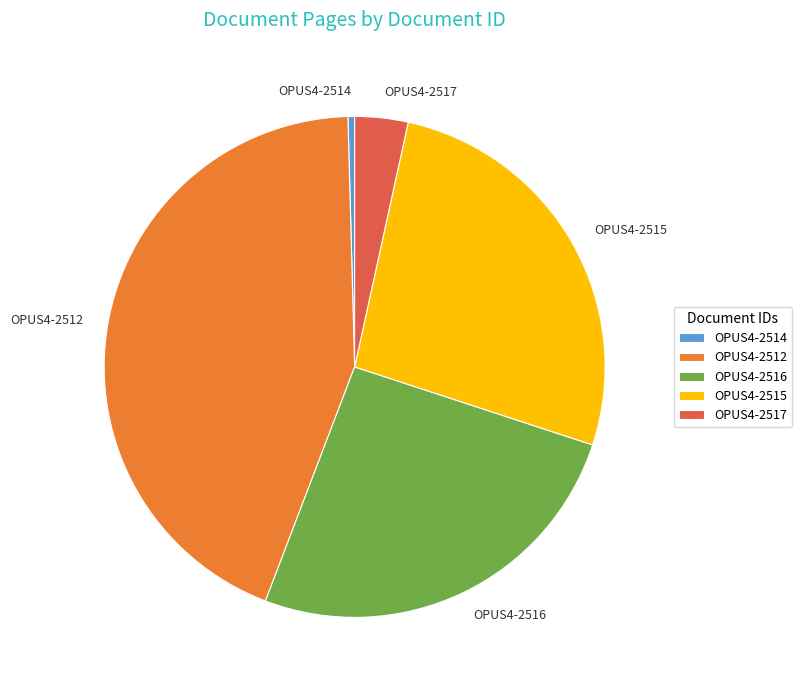

Rank the categories by value from lowest to highest.

OPUS4-2514, OPUS4-2517, OPUS4-2516, OPUS4-2515, OPUS4-2512